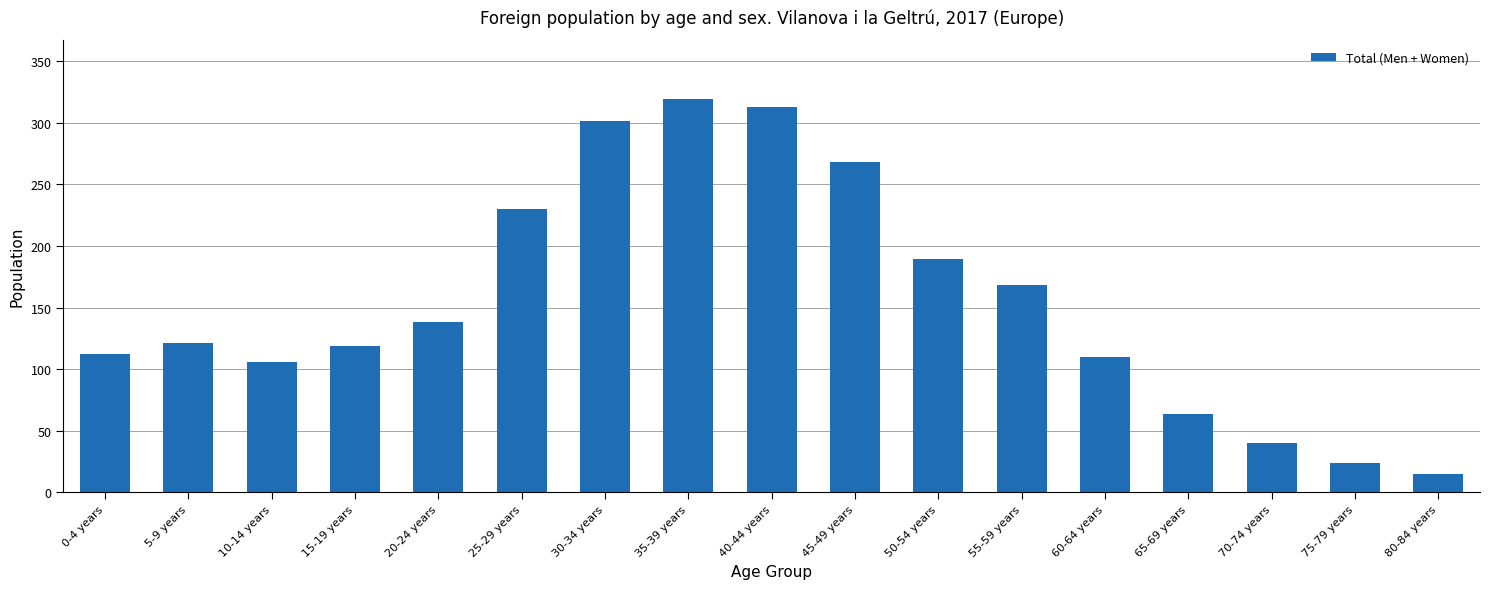

What is the change in value from 55-59 years to 65-69 years?

-104